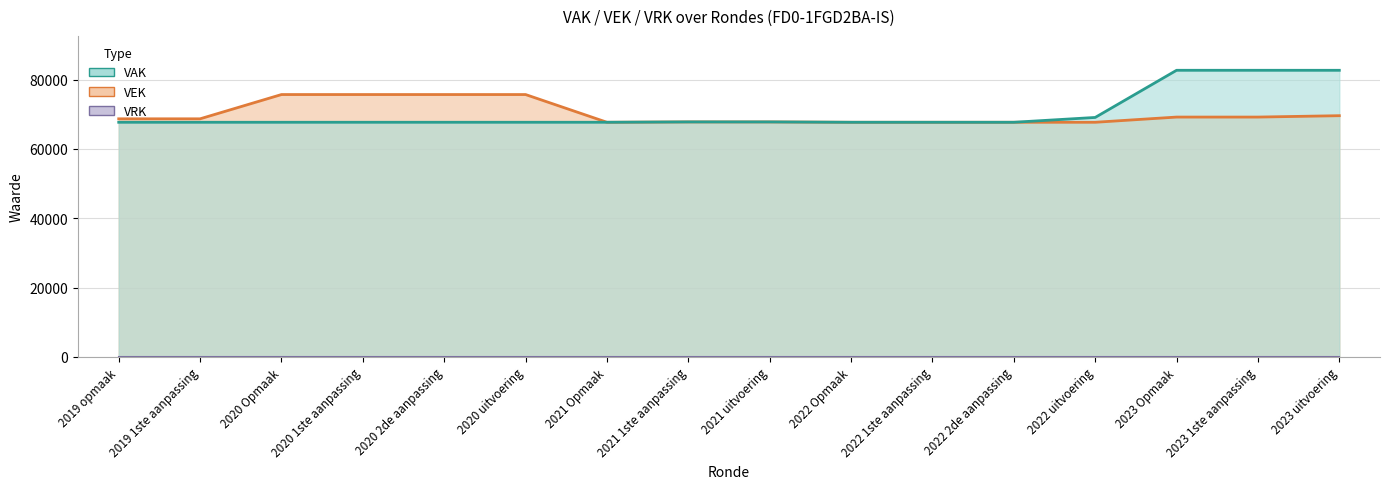

Reading right to left, list all the values displayed in this chart.

VEK line: 69604	69207	69207	67704	67707	67707	67707	67804	67807	67707	75704	75707	75707	75705	68705	68705
VAK line: 82704	82707	82707	69098	67707	67707	67707	67804	67807	67707	67707	67707	67707	67705	67705	67705
VRK: 0	0	0	0	0	0	0	0	0	0	0	0	0	0	0	0